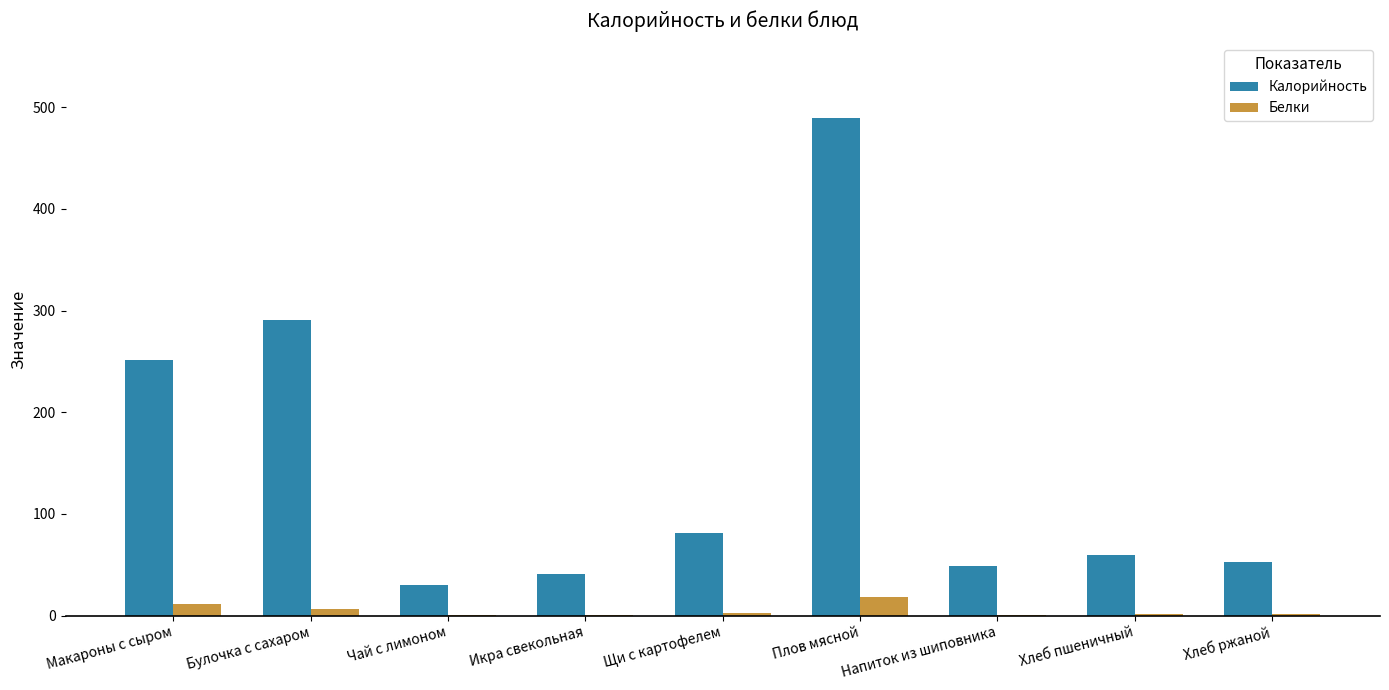

What is the maximum value shown in the chart?

489.2